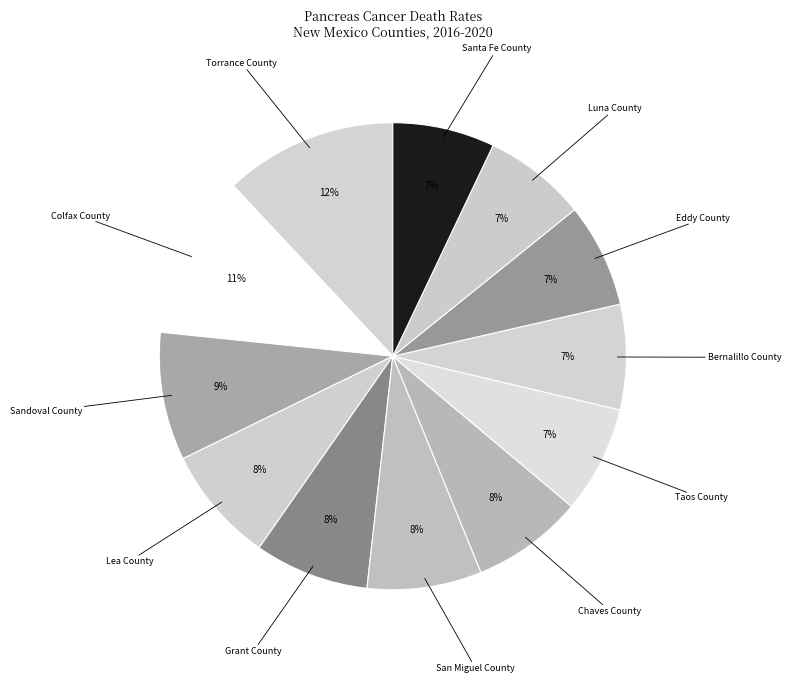

Rank the categories by value from lowest to highest.

Santa Fe County, Luna County, Eddy County, Bernalillo County, Taos County, Chaves County, Grant County, San Miguel County, Lea County, Sandoval County, Colfax County, Torrance County